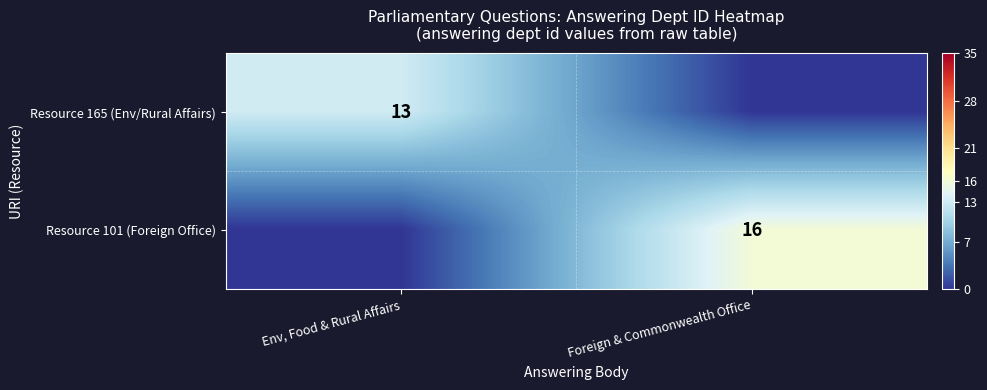

The value of Resource 165 (Env/Rural Affairs) at Env, Food & Rural Affairs is 20. True or false?

False